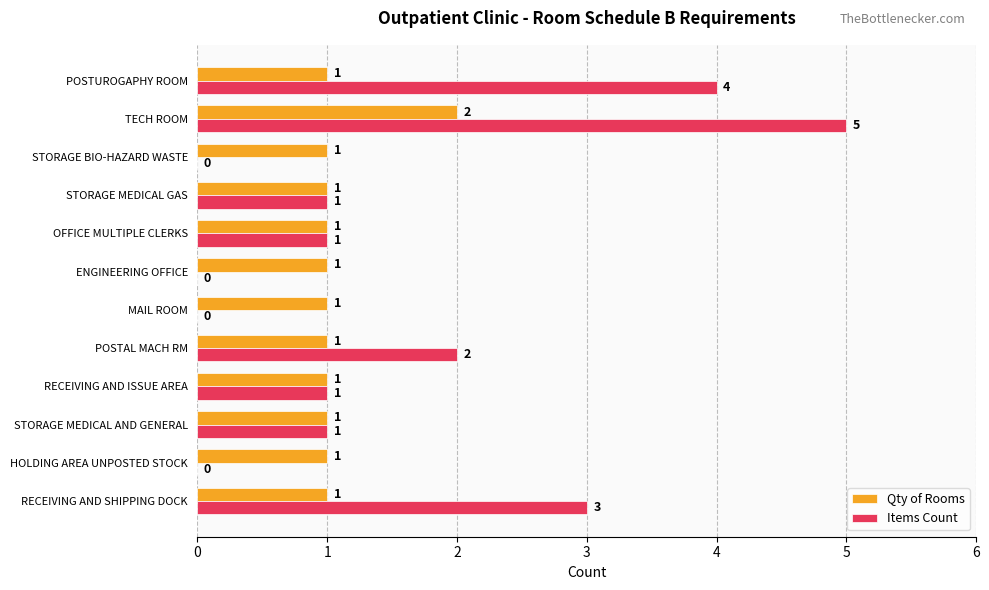

Where is Items Count nearest to the value 2?

POSTAL MACH RM